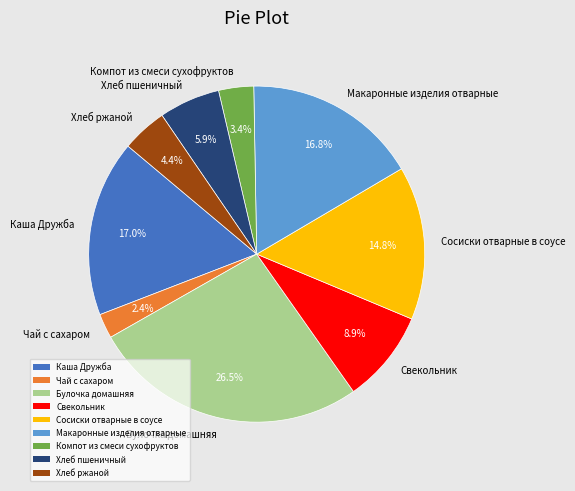

Which slice is the largest?

Булочка домашняя